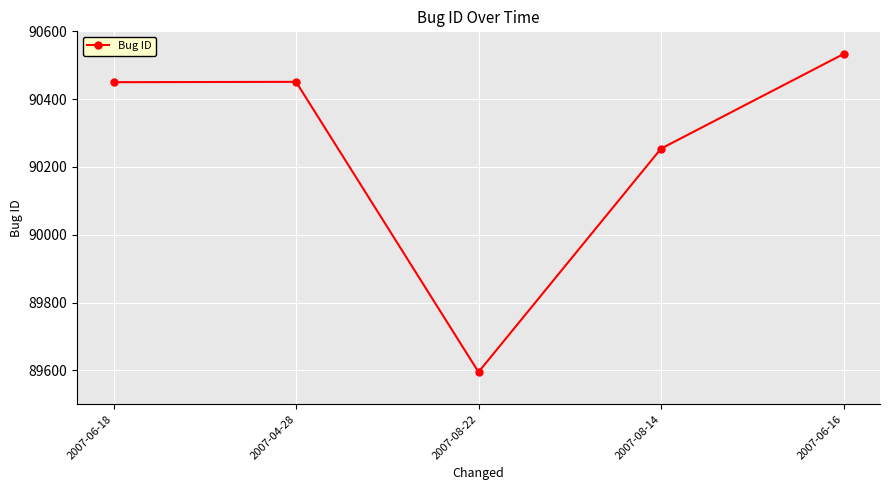

How many data points are less than 90450?

2